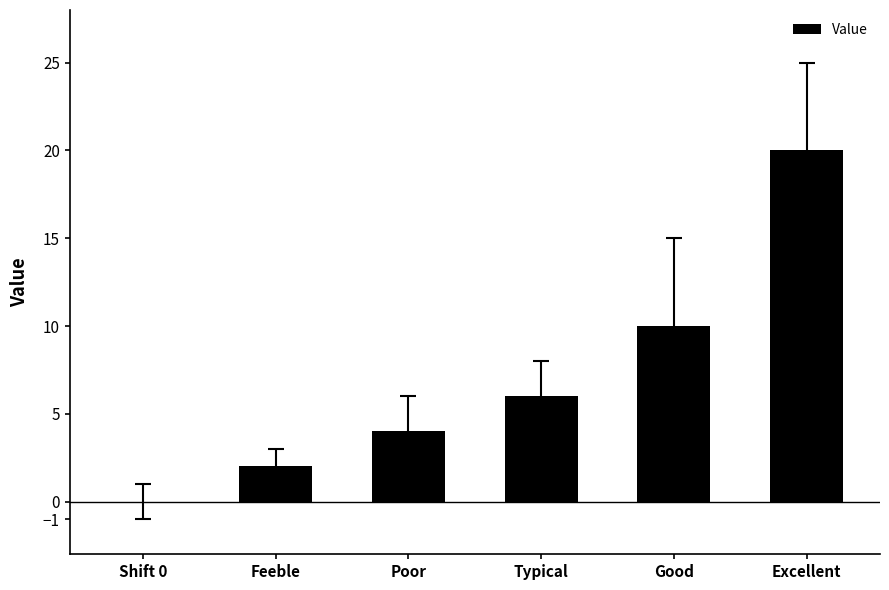

What is the sum of all values?

42